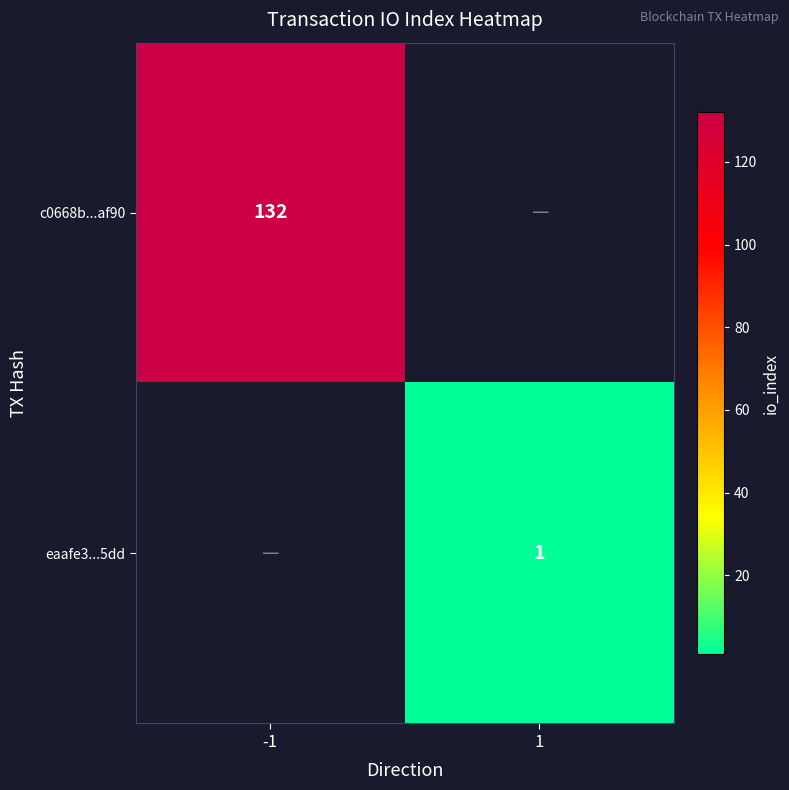

The value of eaafe3...5dd at 1 is 1. True or false?

True